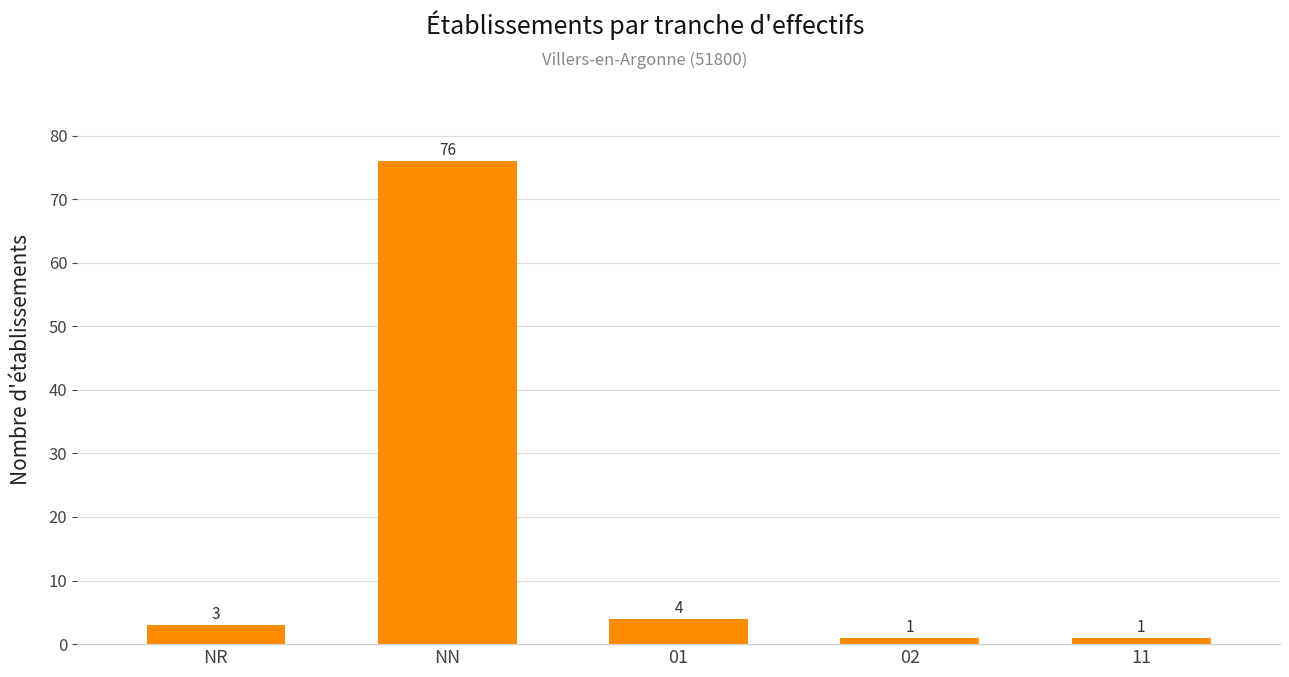

Which has a higher value, NR or 01?

01